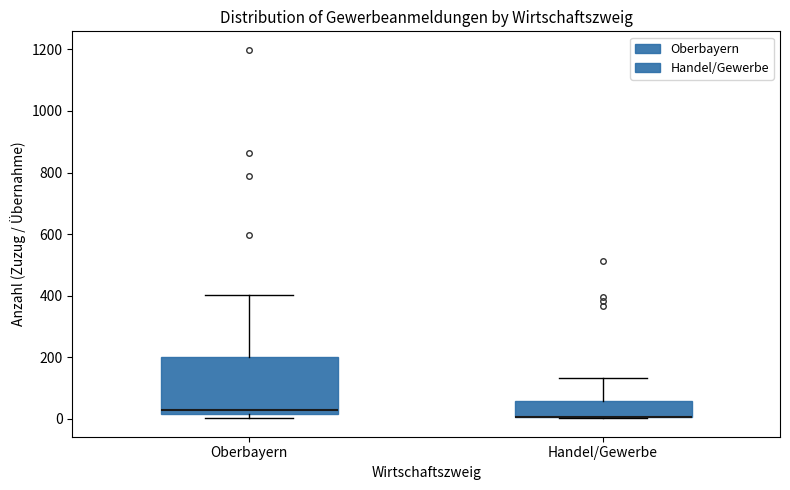

Where is the lower edge of the box for Oberbayern on the y-axis? The values are not printed on the chart, so give them approximately, as read against the axis.

20